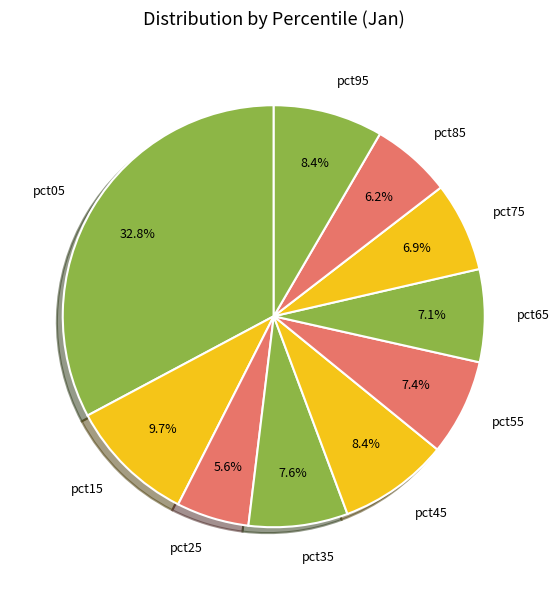

Is pct55 the majority of the pie?

No